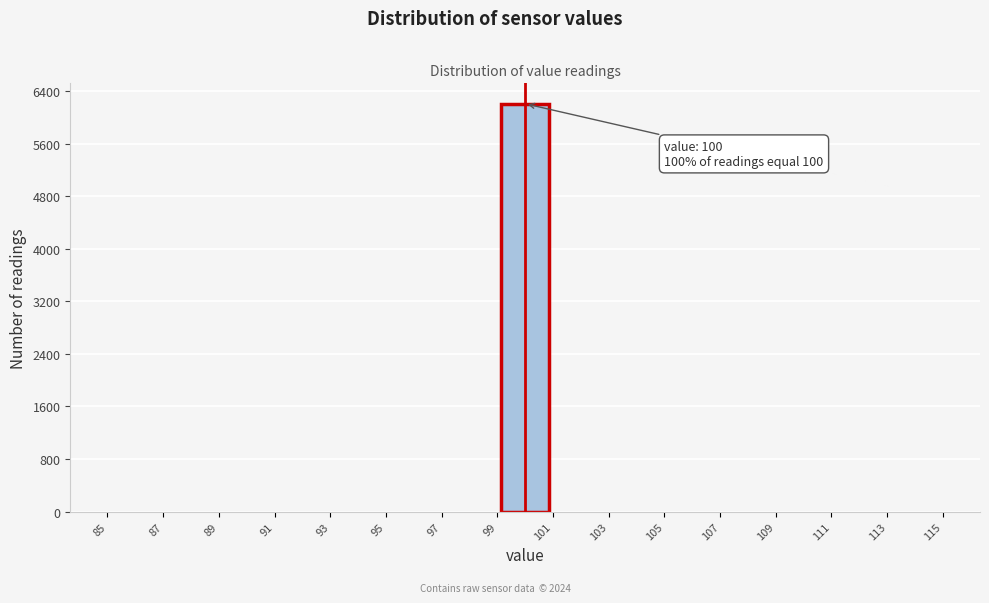

Which range on the x-axis has the tallest bar?

99 to 101